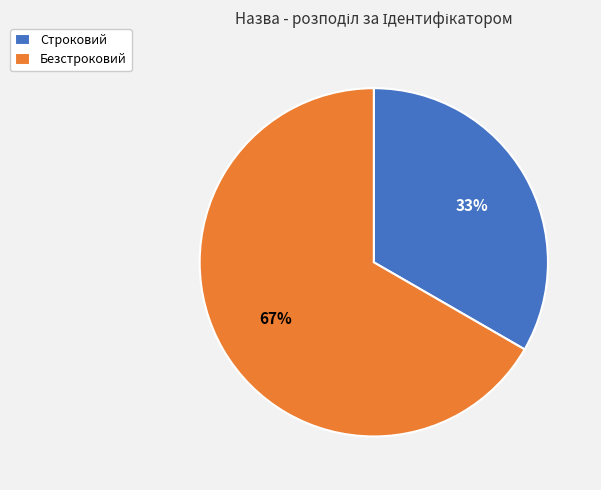

To the nearest percent, what is the average slice percentage?

50%